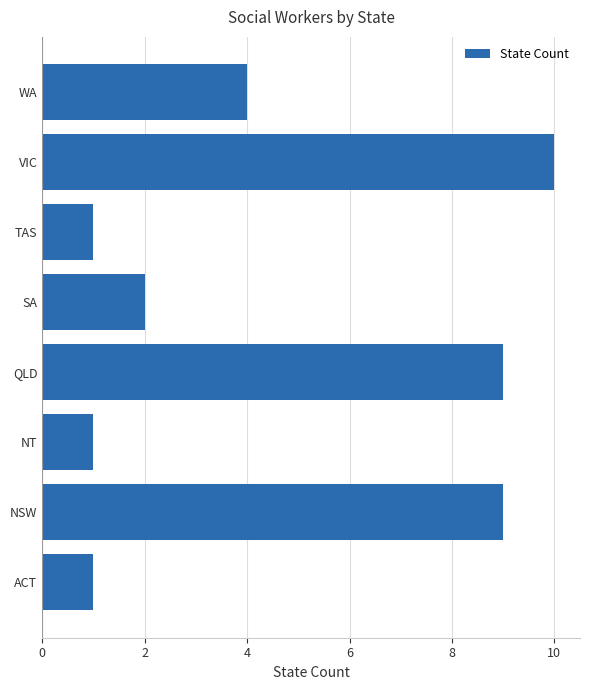

The value at QLD is 9. True or false?

True